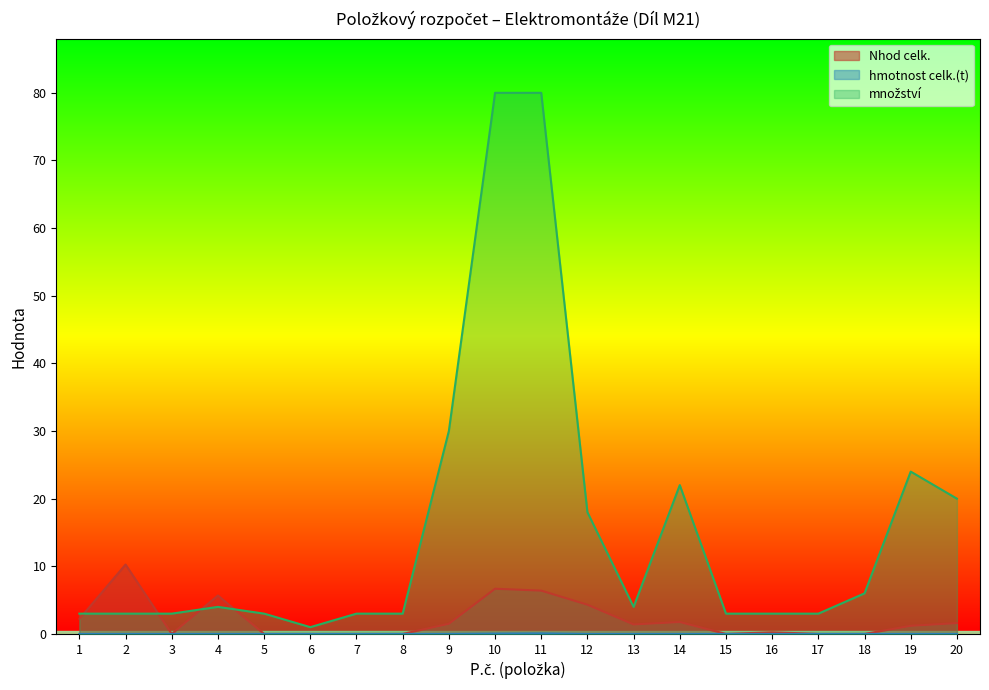

True or false: množství and Nhod celk. intersect in this chart.

True